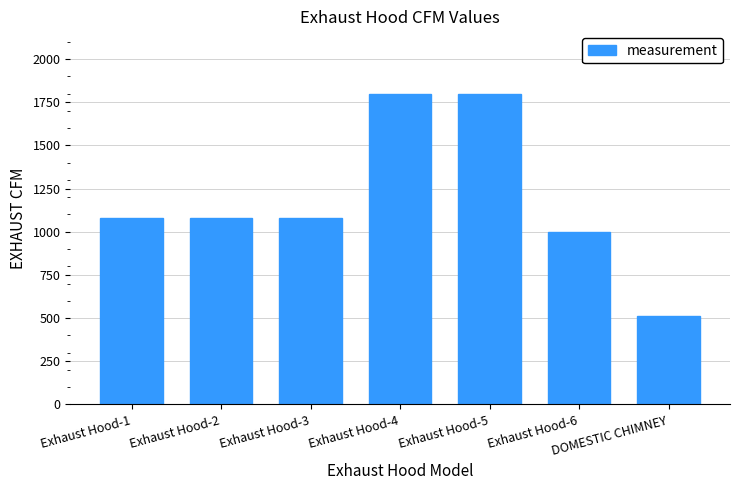

What is the sum of all values?

8350